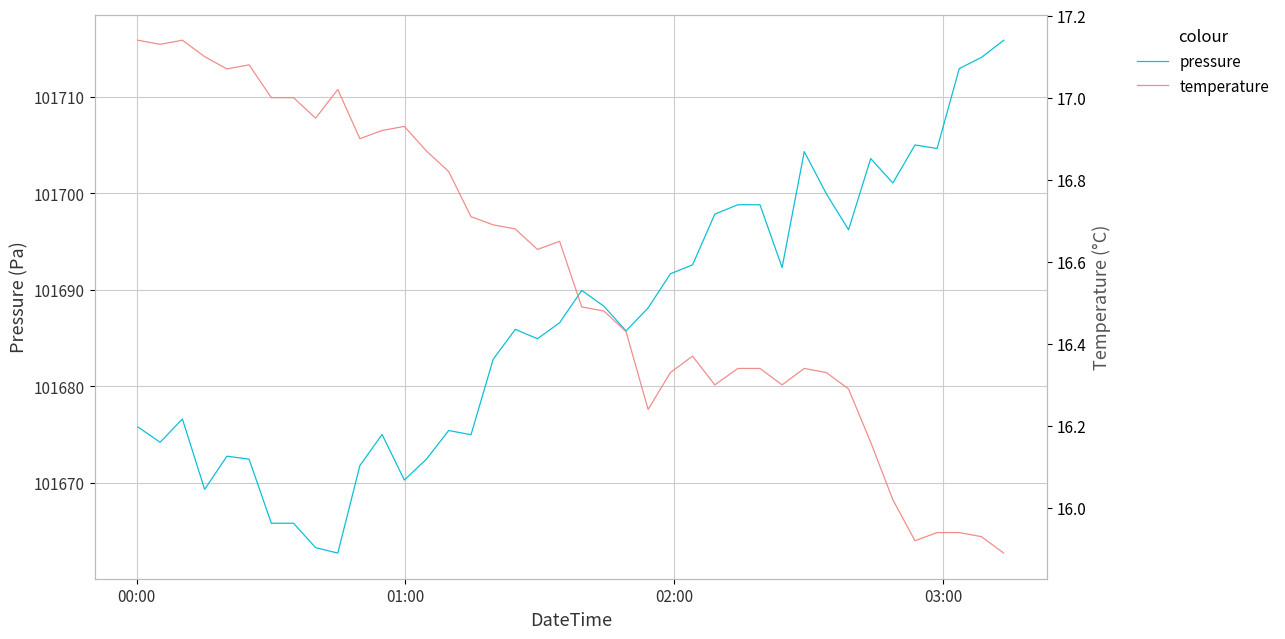

What is the sum of all pressure values?

4067461.0